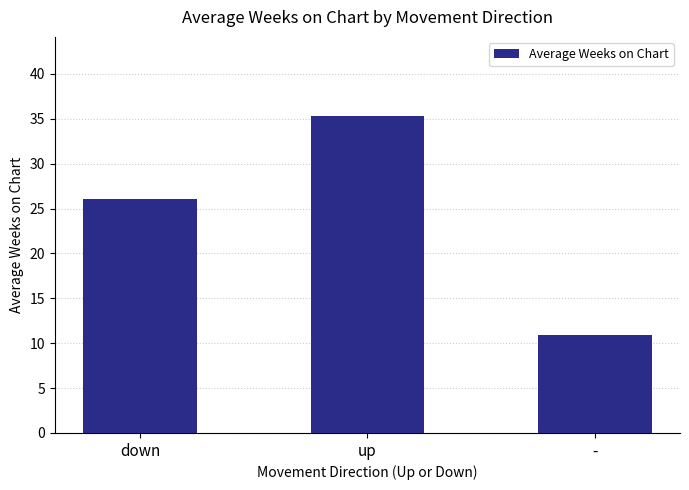

What is the value of the 3rd bar from the left?

10.9